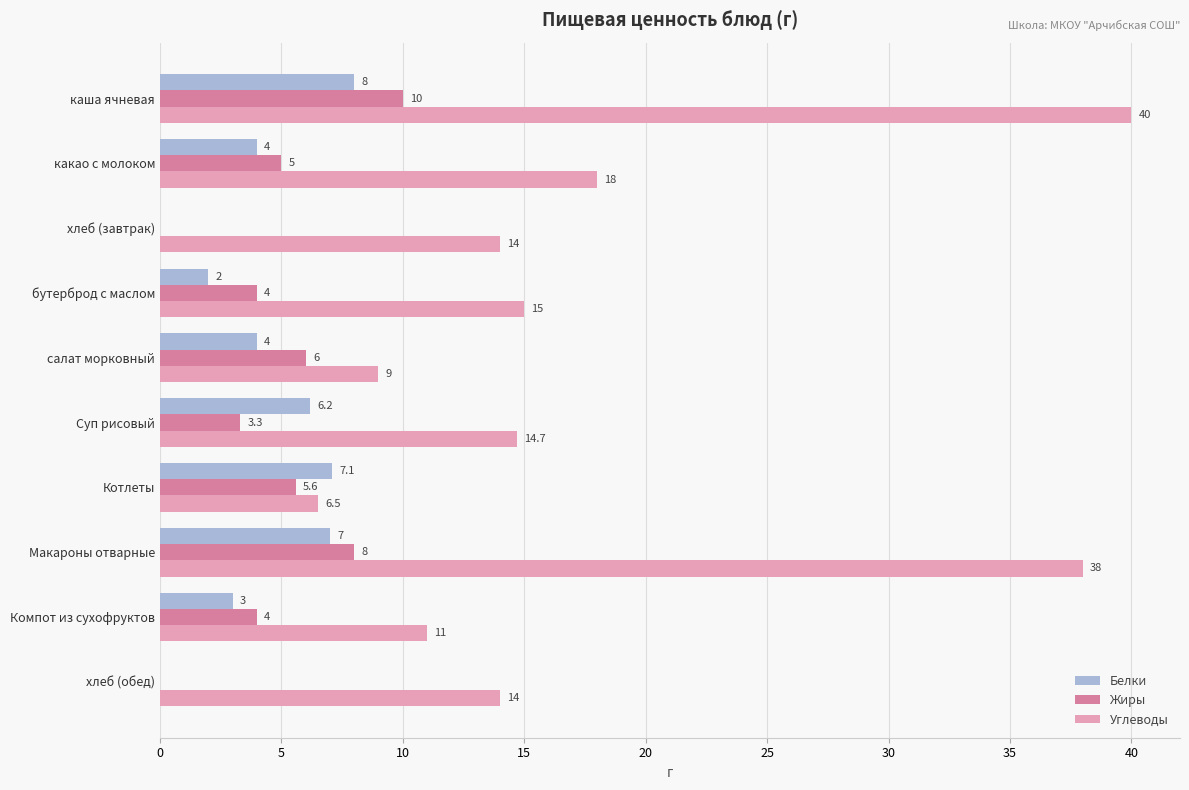

Is it true that Жиры equals 4.3 at хлеб (завтрак)?

False